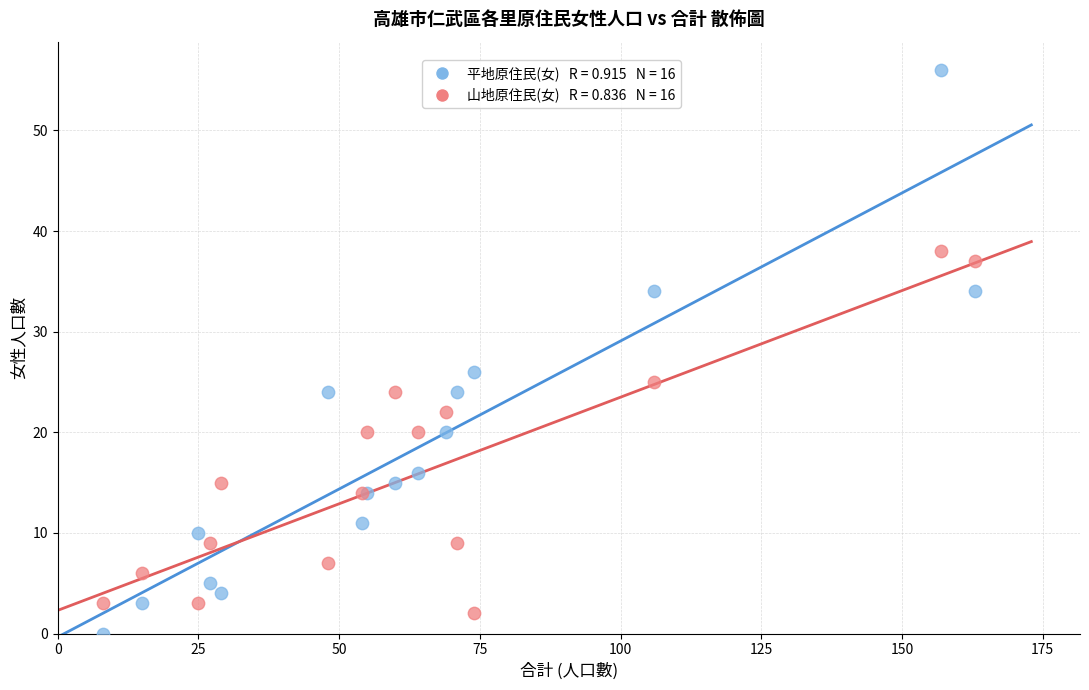

Across all series, what Y value is closest to 28?

26